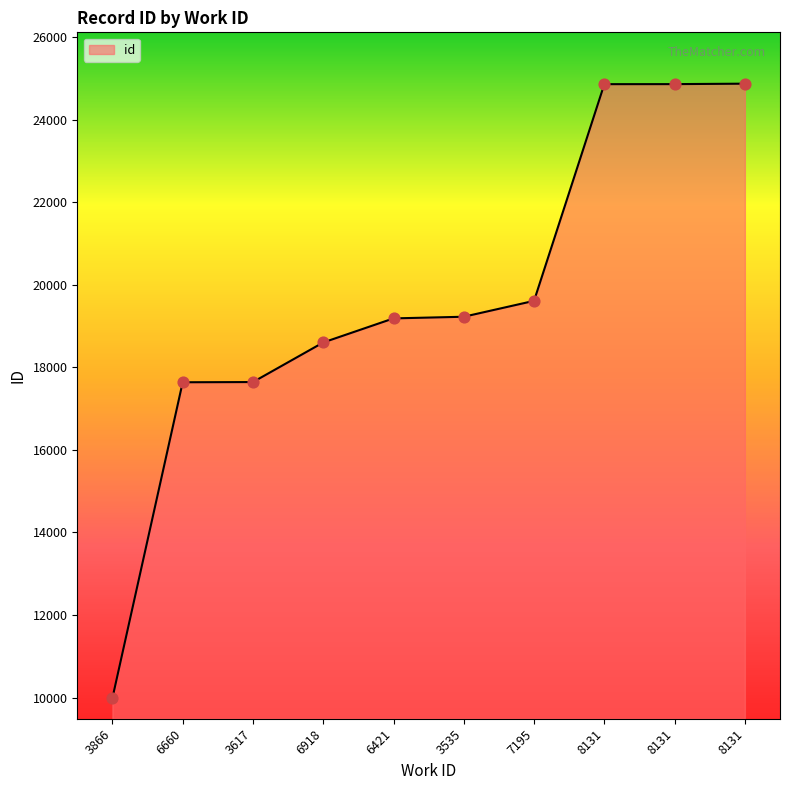

What is the ratio of the value at 6421 to the value at 8131?

0.8